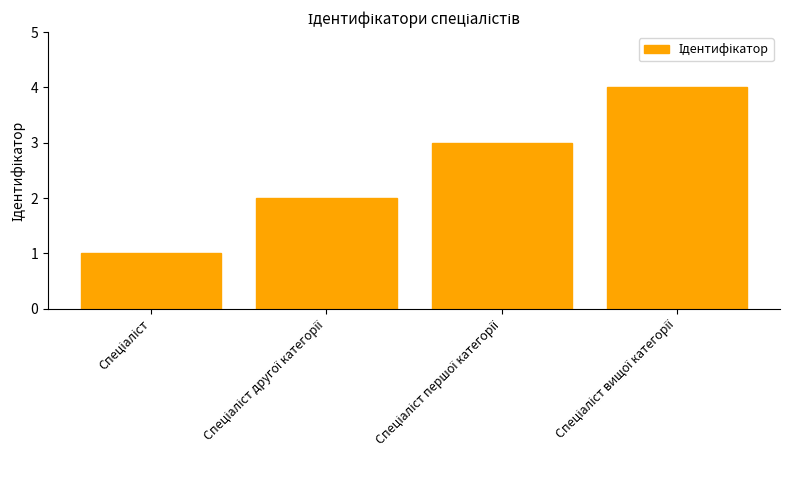

What is the sum of all values?

10